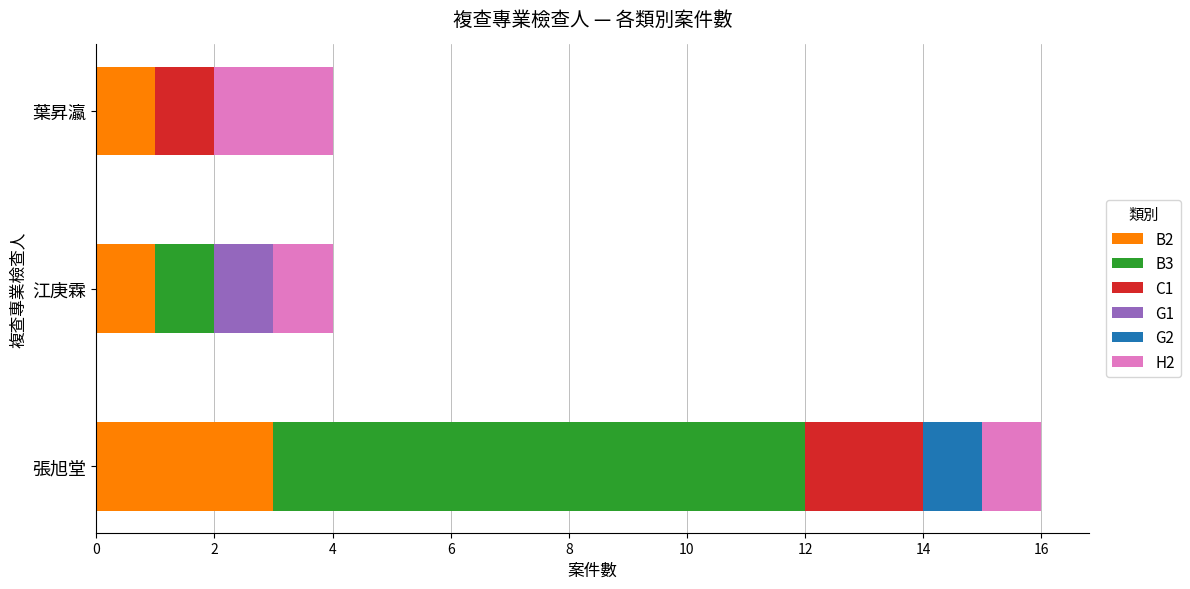

At which label does B2 reach its peak?

張旭堂